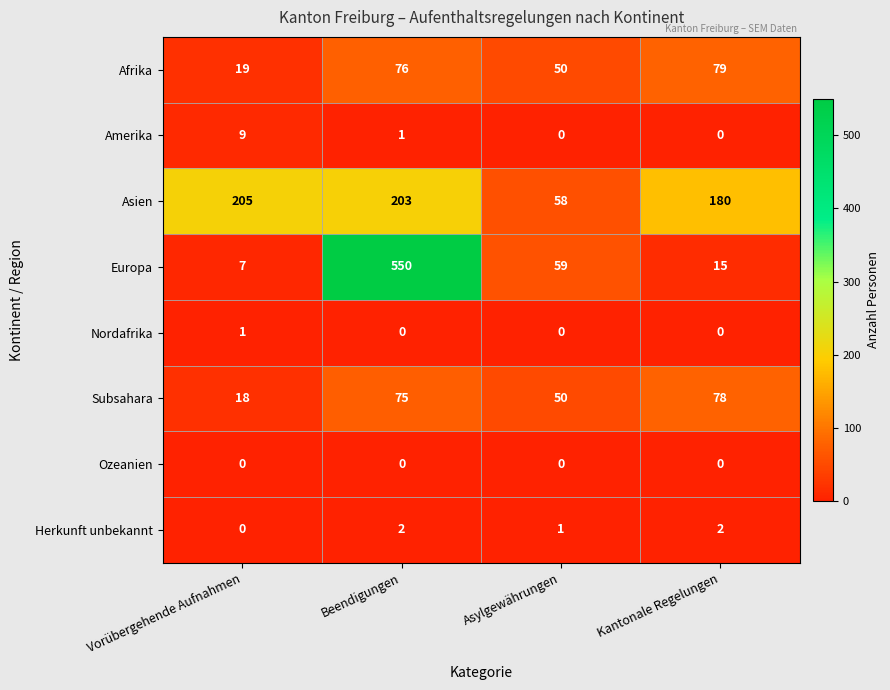

True or false: Afrika has a value of 10 at Asylgewährungen.

False